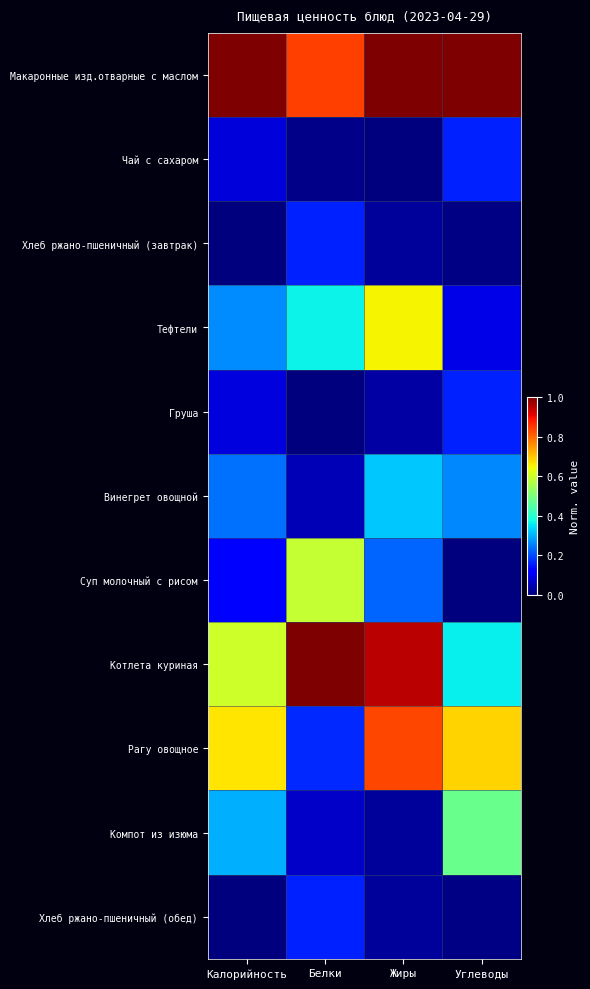

At which category is the sum across all series the highest?

Жиры